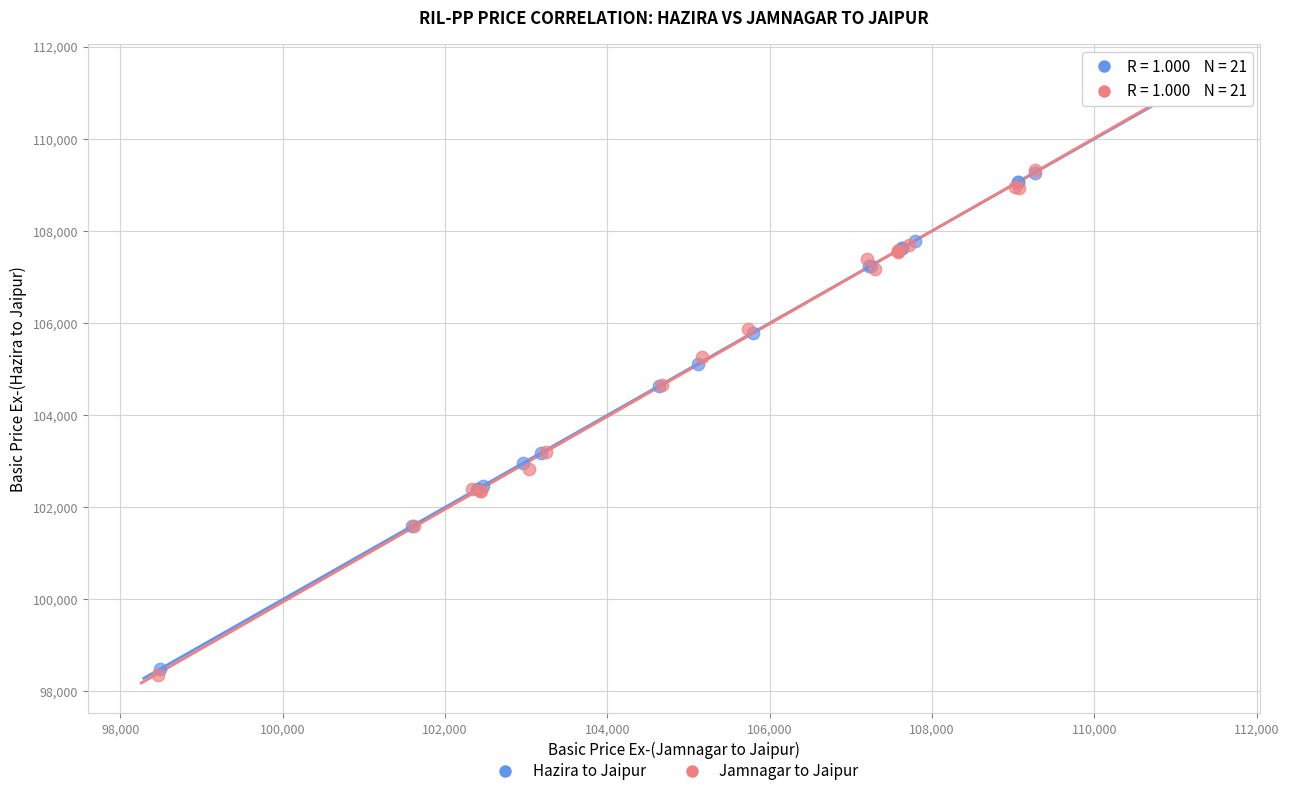

What are all the series names shown in the legend?

Hazira to Jaipur, Jamnagar to Jaipur